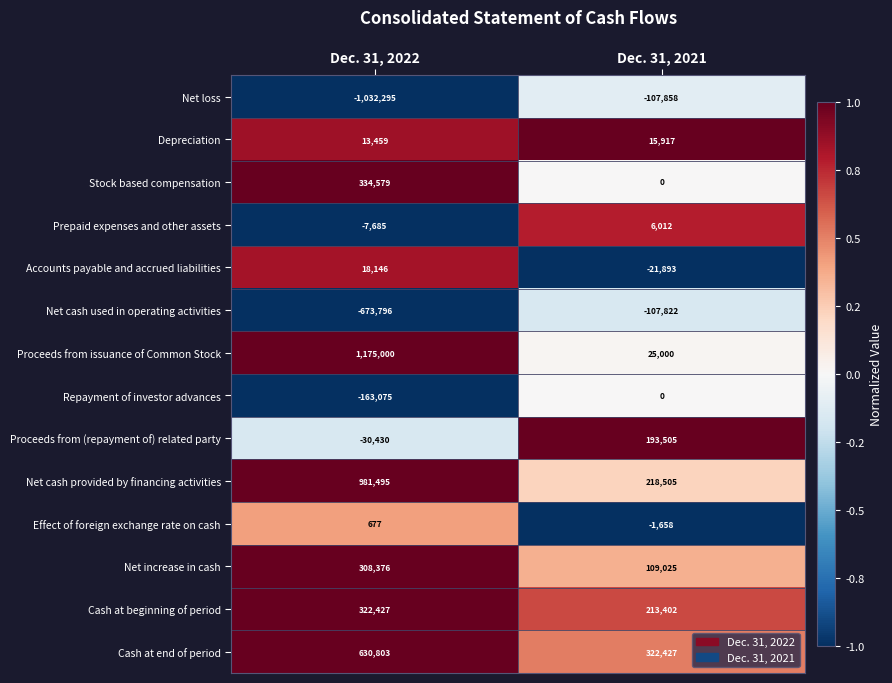

Which series has the widest spread of values?

Proceeds from issuance of Common Stock